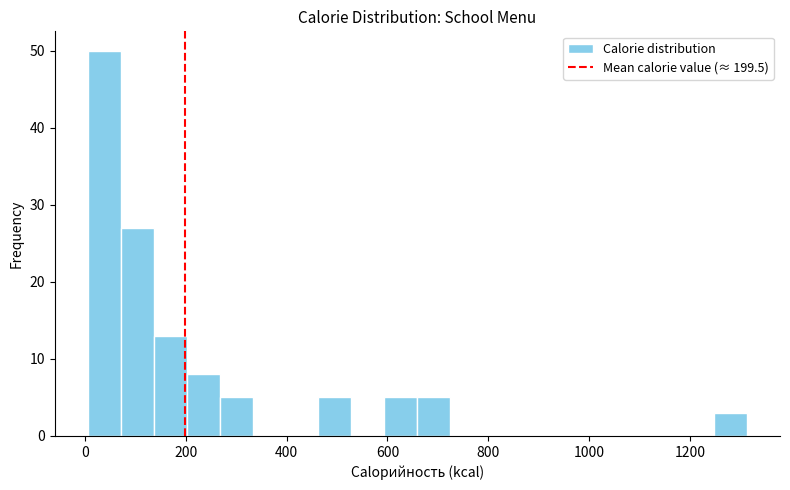

Around what value on the x-axis is the tallest bar? Give the approximate position of its centre, as read against the axis.

40